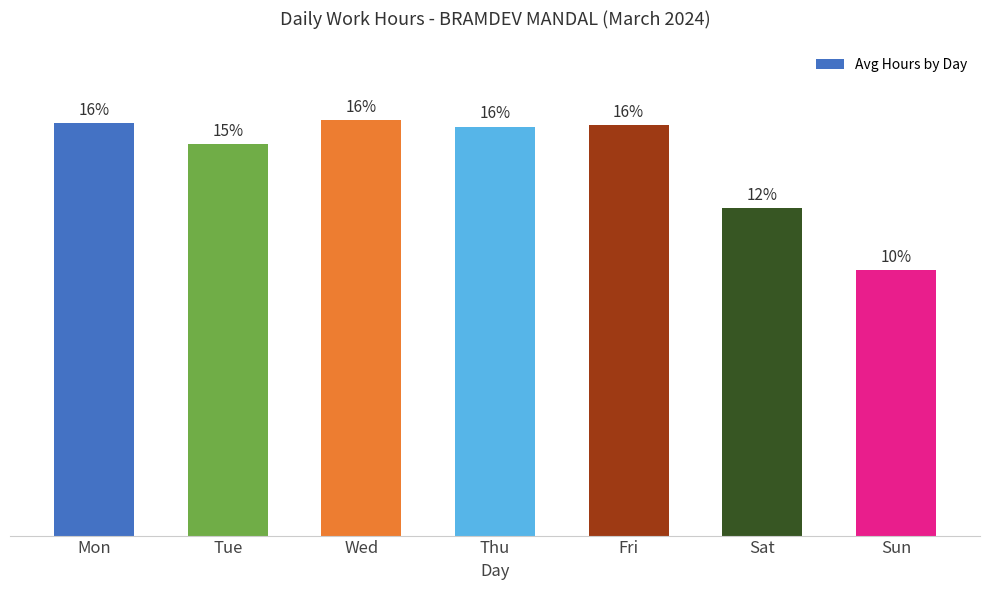

Which has a higher value, Thu or Mon?

Mon